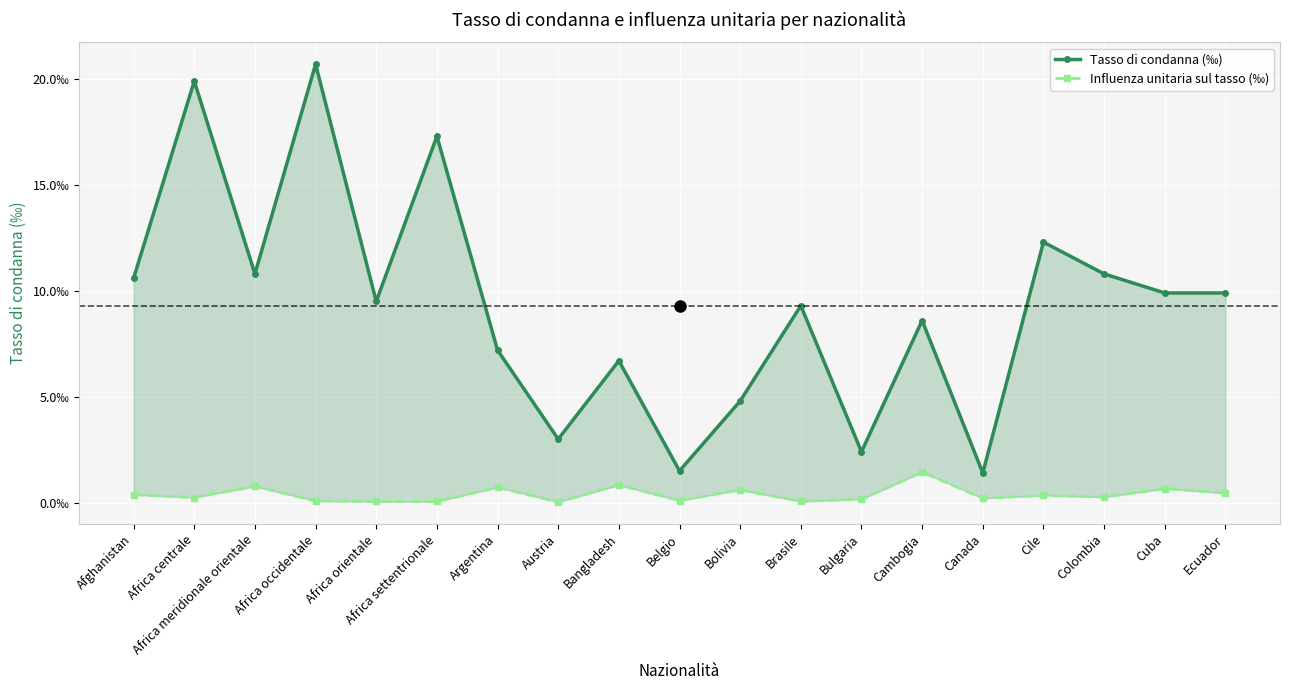

What is the difference between the maximum and minimum values in the Influenza unitaria sul tasso (‰) series?

1.4